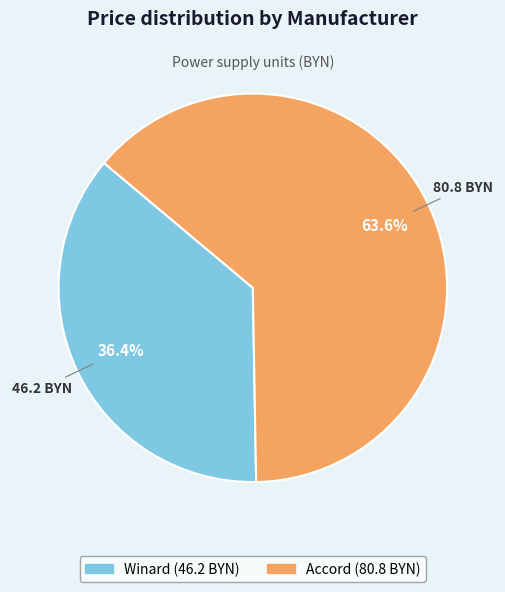

Which category has the biggest portion of the pie?

Accord